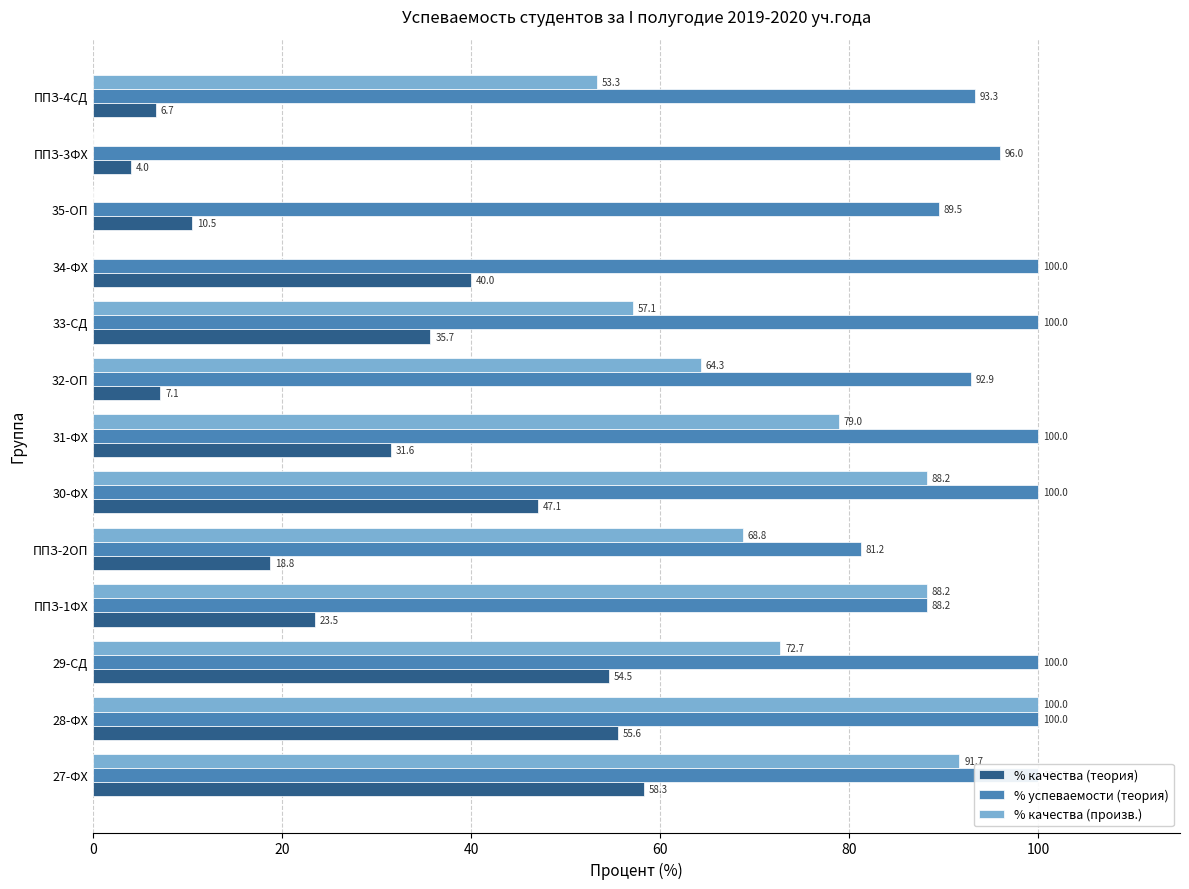

Are the bars grouped side by side (vs. stacked)?

Yes